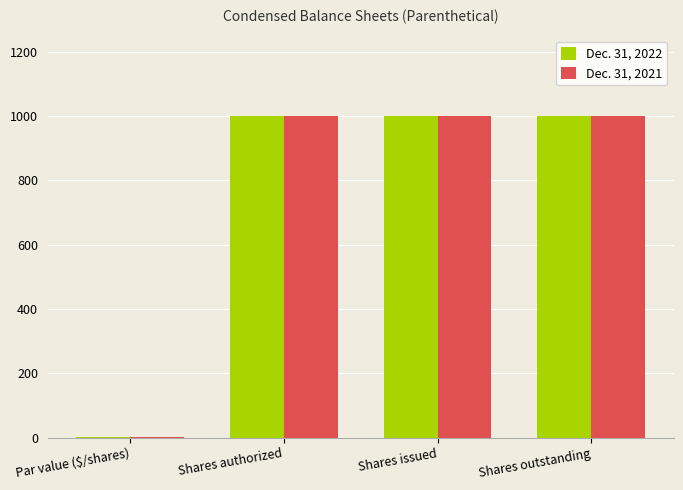

The Dec. 31, 2021 series shows 579 at Shares outstanding. True or false?

False